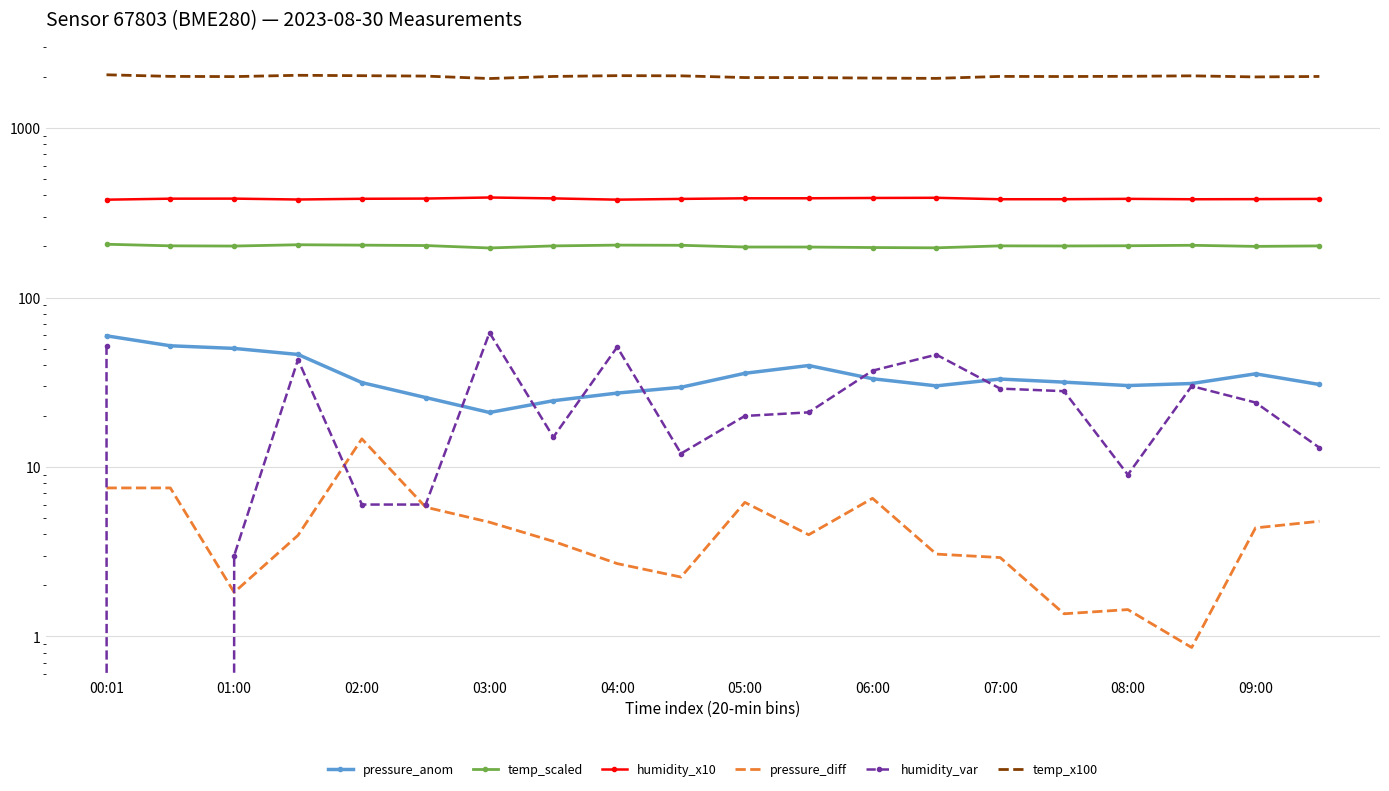

True or false: temp_scaled and humidity_var intersect in this chart.

False